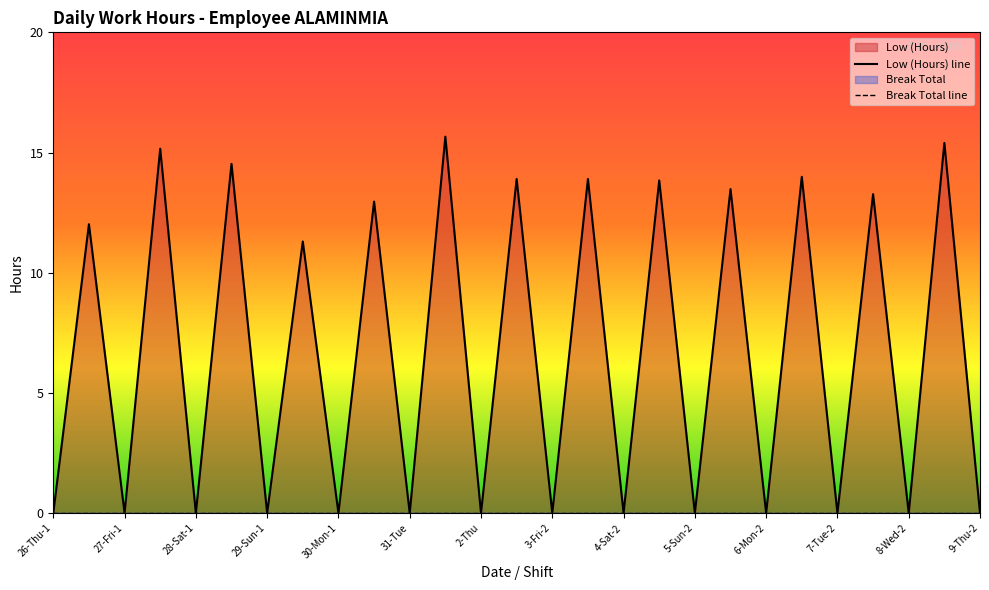

Rank the categories by value from lowest to highest.

26-Thu-1, 27-Fri-1, 28-Sat-1, 29-Sun-1, 30-Mon-1, 31-Tue, 2-Thu, 3-Fri-2, 4-Sat-2, 5-Sun-2, 6-Mon-2, 7-Tue-2, 8-Wed-2, 9-Thu-2, 29-Sun-2, 26-Thu-2, 30-Mon-2, 8-Wed-1, 6-Mon-1, 5-Sun-1, 3-Fri-1, 4-Sat-1, 7-Tue-1, 28-Sat-2, 27-Fri-2, 9-Thu-1, 1-Wed